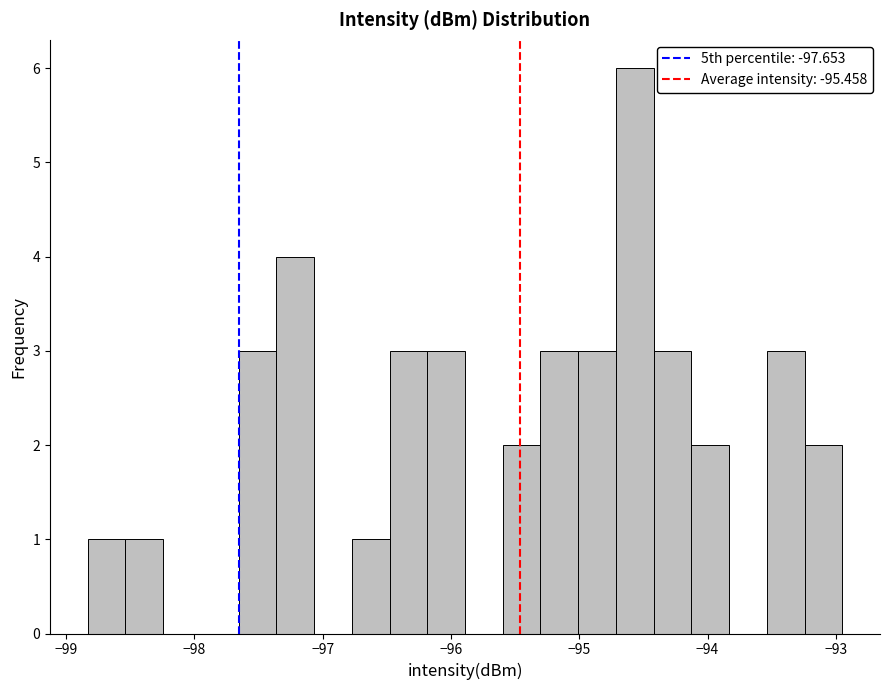

Around what value on the x-axis is the tallest bar? Give the approximate position of its centre, as read against the axis.

-94.6